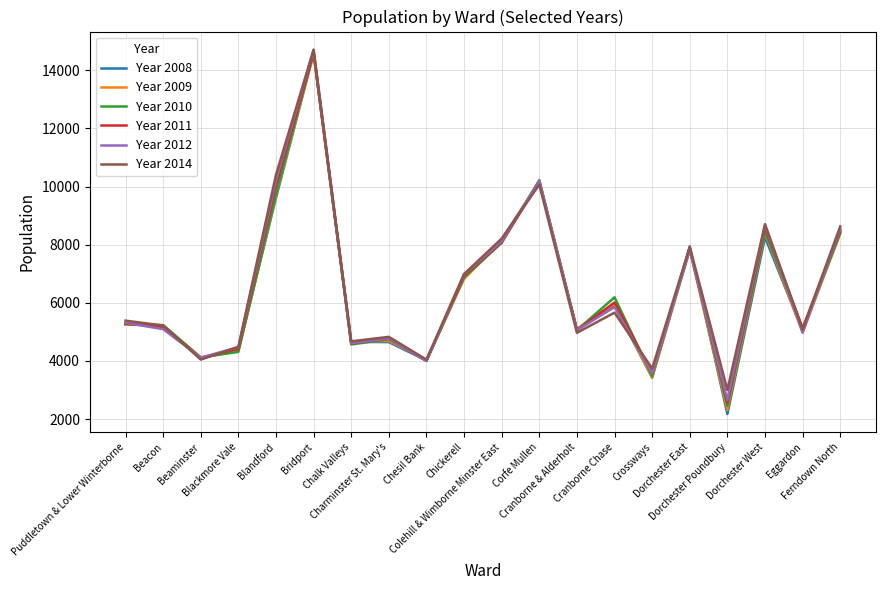

What is the lowest value of the Year 2010 series?

2456